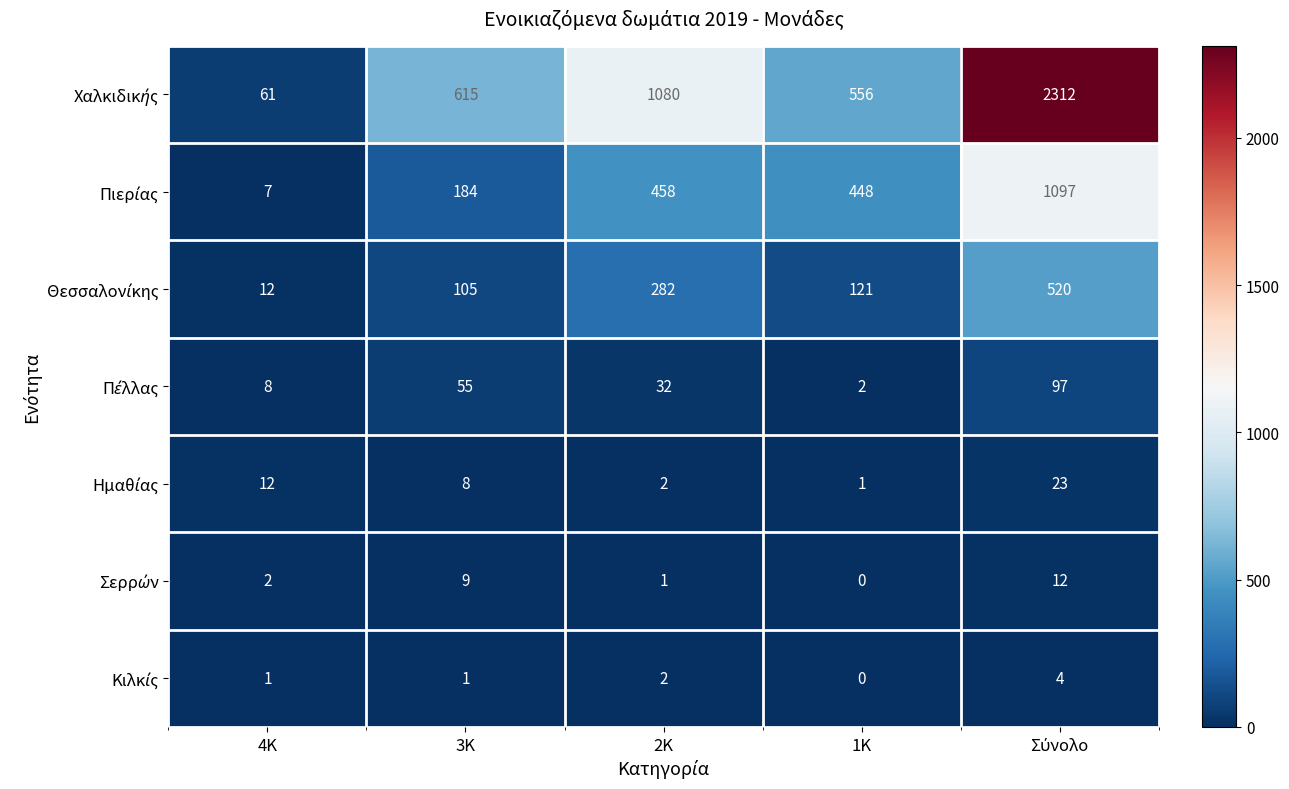

Count the number of categories in the chart.

5